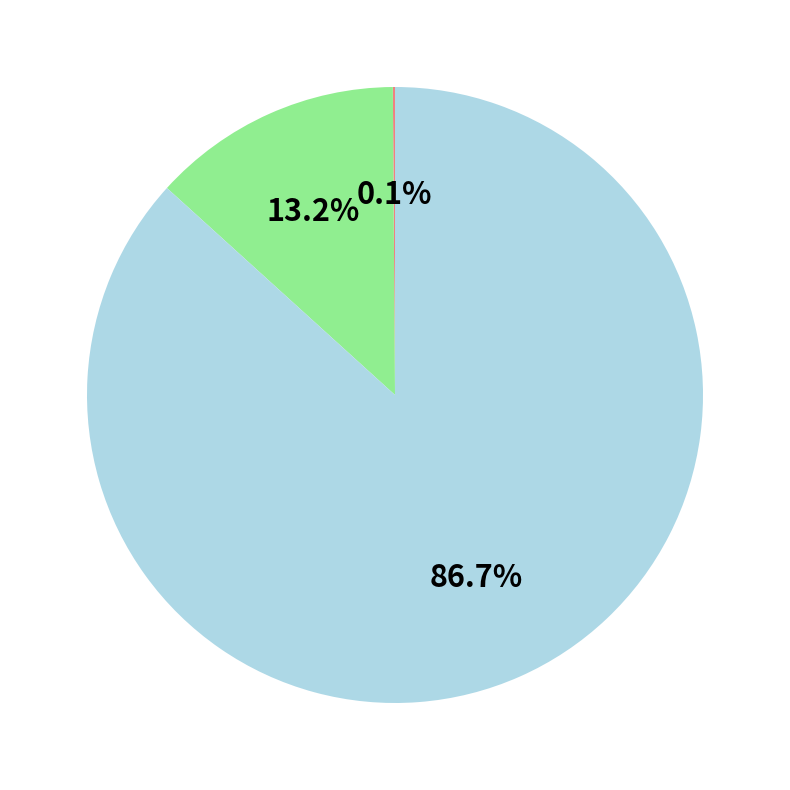

Is there a majority slice in this chart?

Yes